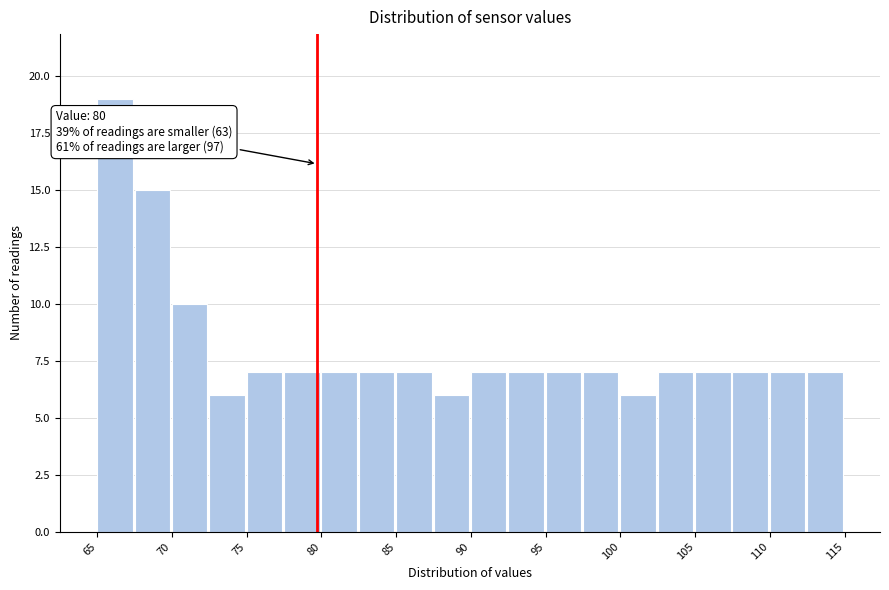

Which range on the x-axis has the tallest bar?

65.5 to 68.0